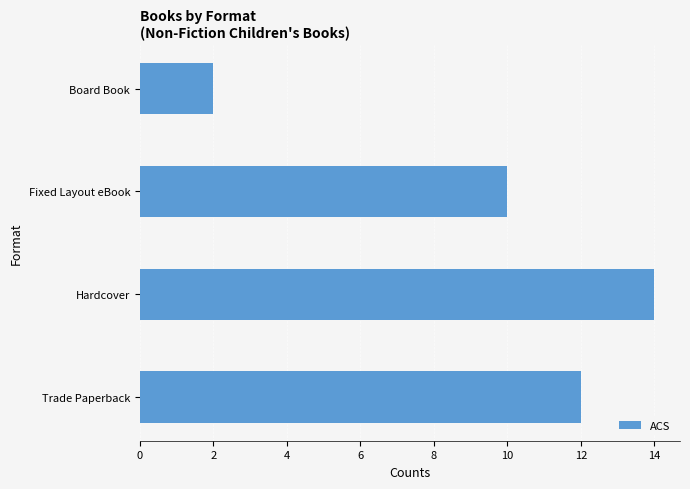

Reading bottom to top, transcribe all the data shown in this chart.

12	14	10	2